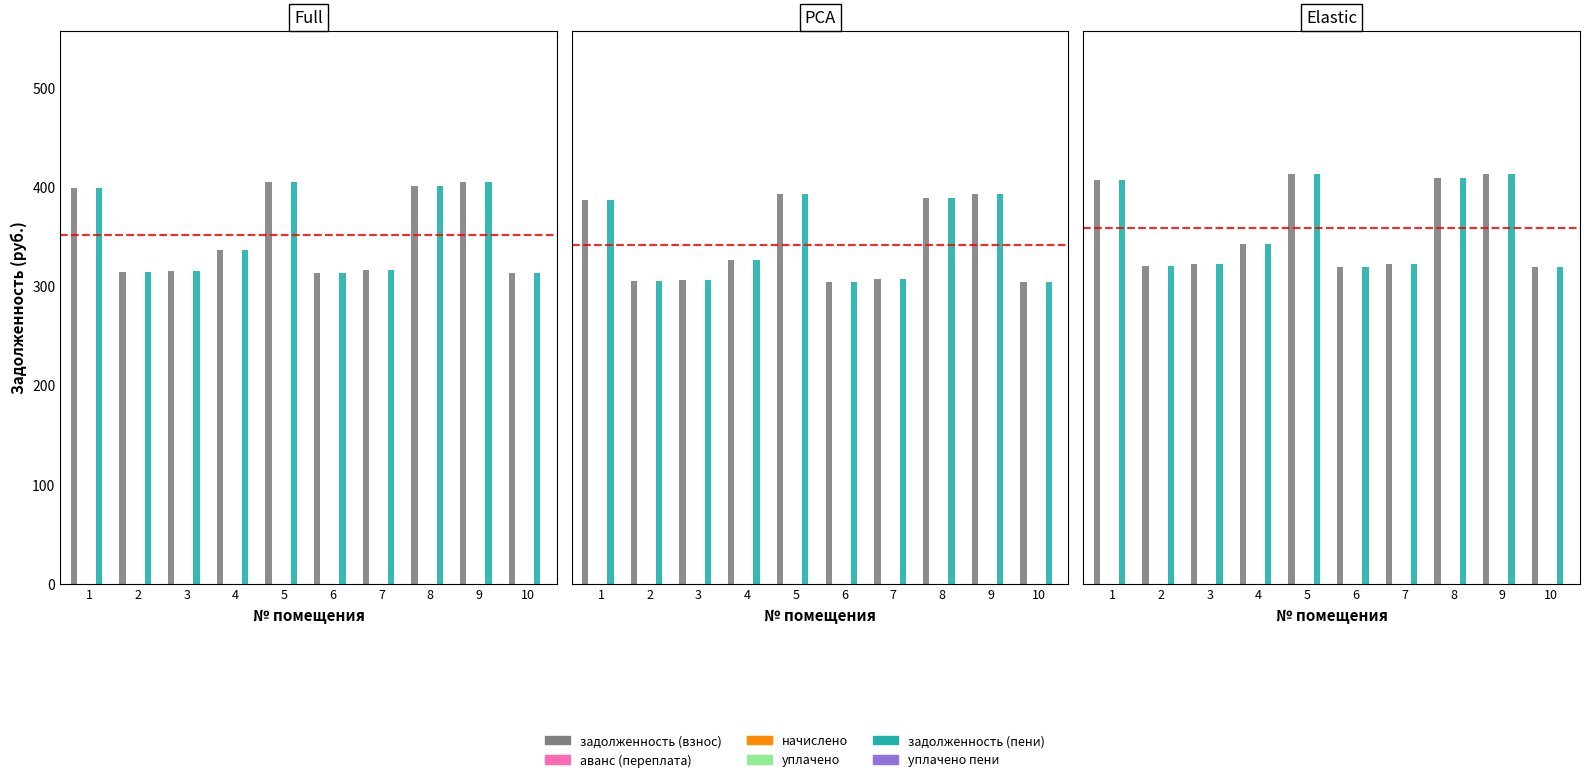

The уплачено series shows 0.0 at 10. True or false?

True